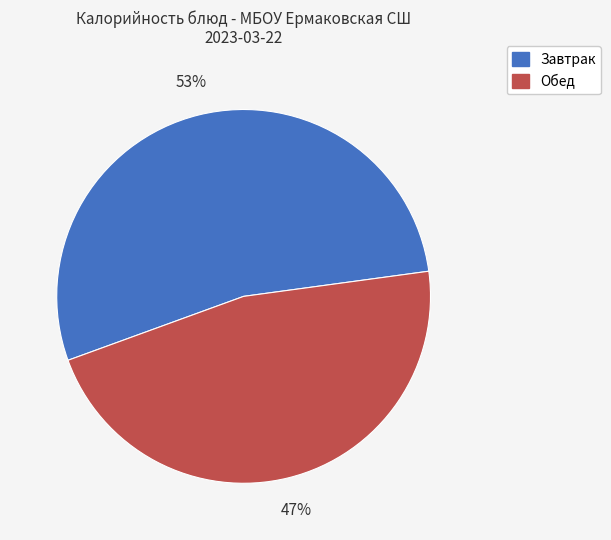

How many segments does this pie chart have?

2